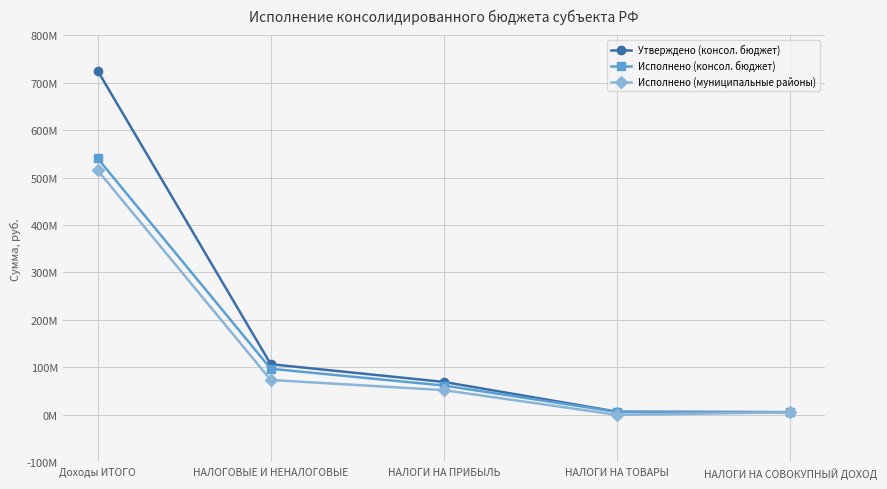

What is the spread (max minus min) of values at НАЛОГИ НА ТОВАРЫ?

6607592.9